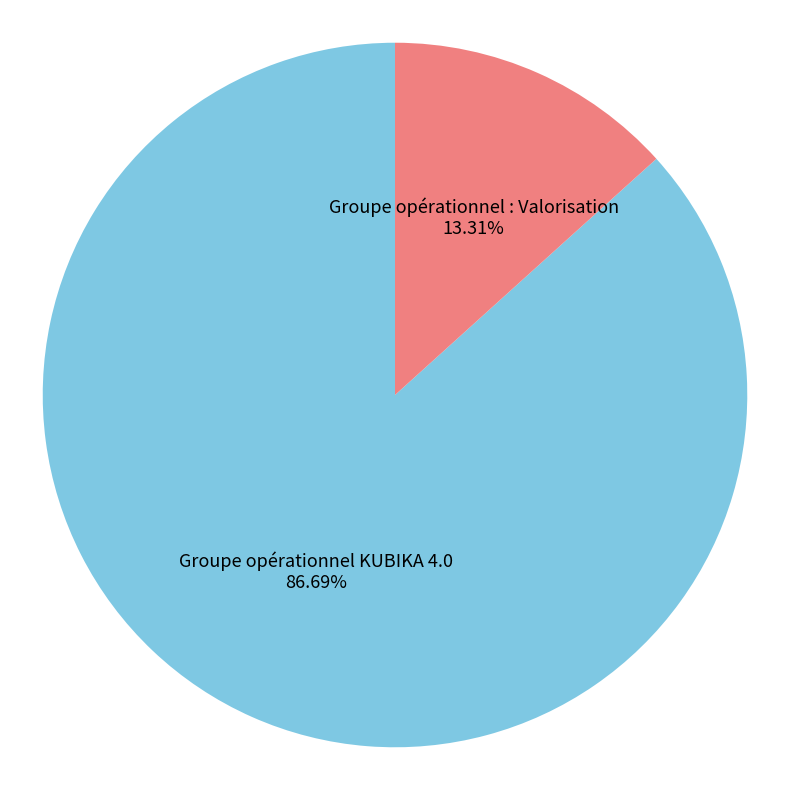

Which slice is the largest?

Groupe opérationnel KUBIKA 4.0